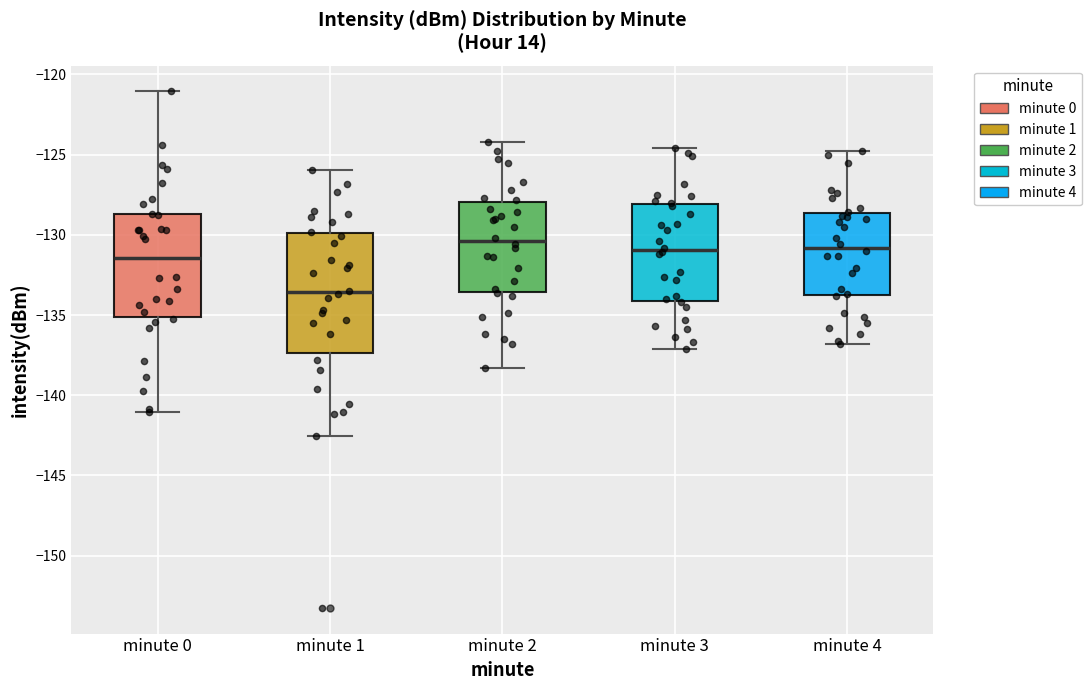

Which box is the tallest, from its lower edge to its upper edge?

minute 1